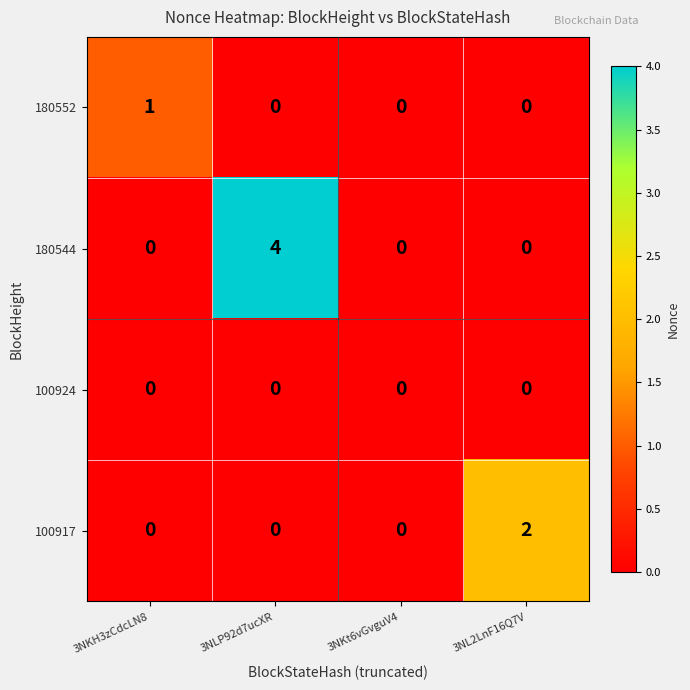

Which series changed the most between 3NKH3zCdcLN8 and 3NL2LnF16Q7V?

100917